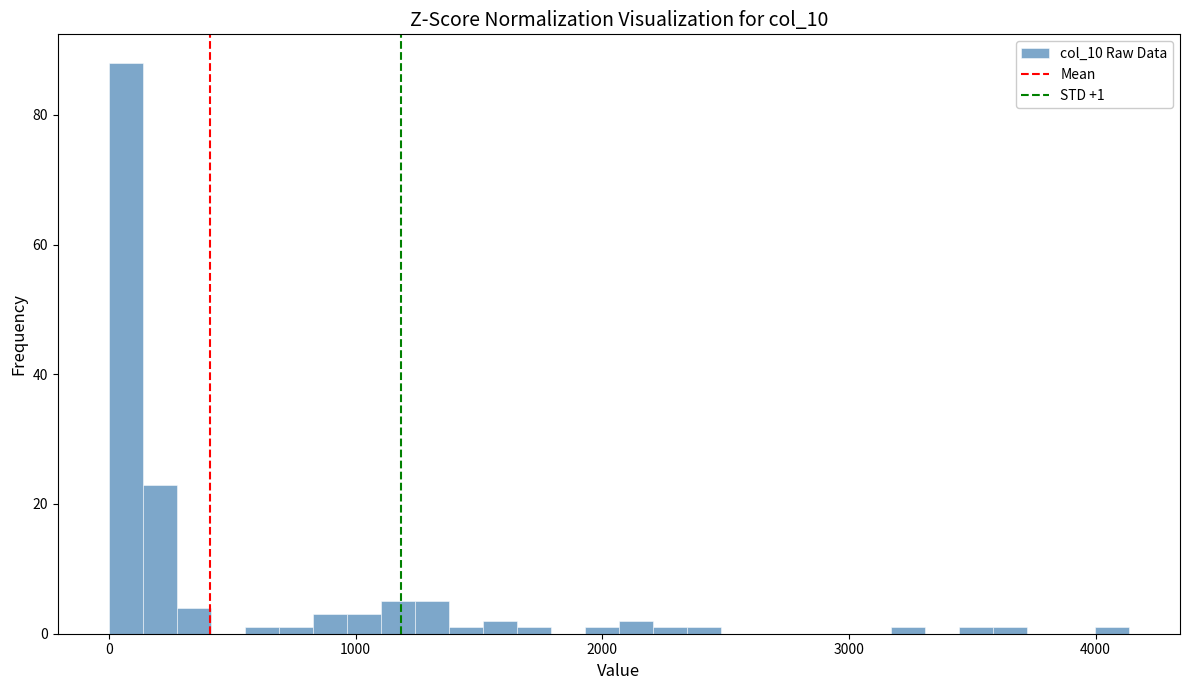

Around what value on the x-axis is the tallest bar? Give the approximate position of its centre, as read against the axis.

100